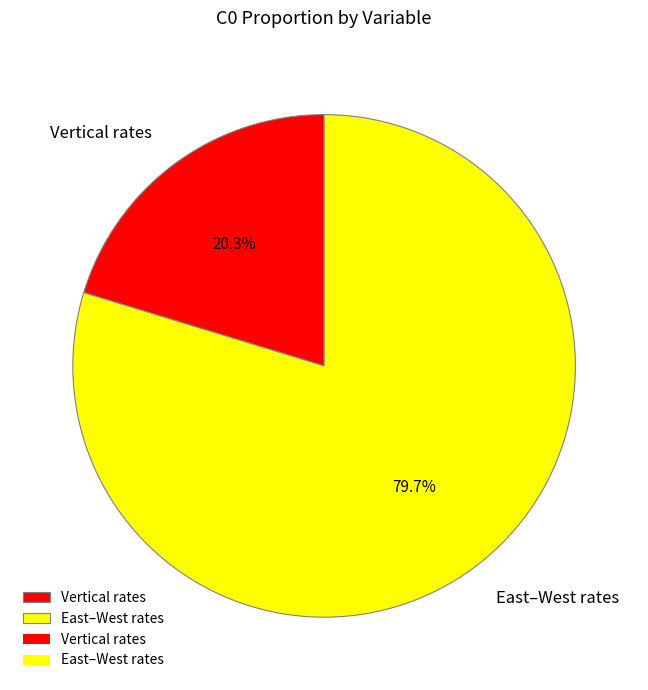

What percentage do East–West rates and Vertical rates together represent?

100.0%